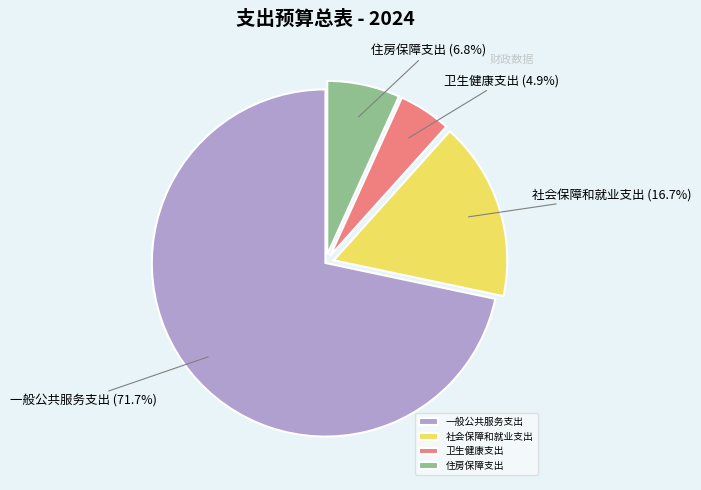

True or false: 社会保障和就业支出 accounts for 17% of the total.

True